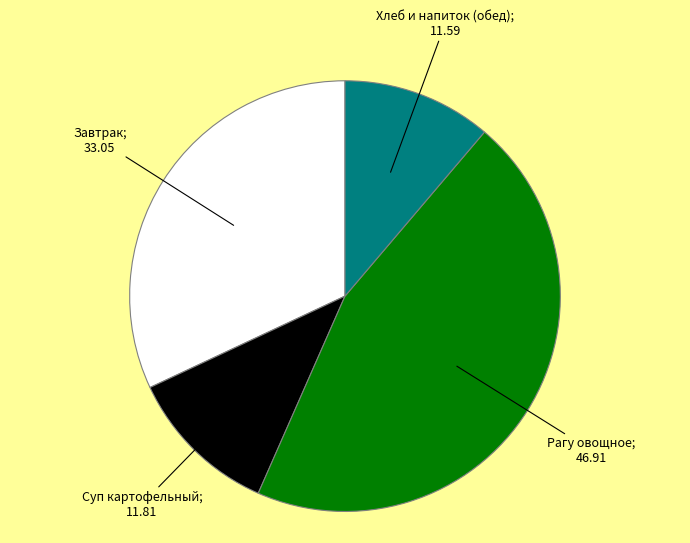

Is there a majority slice in this chart?

No